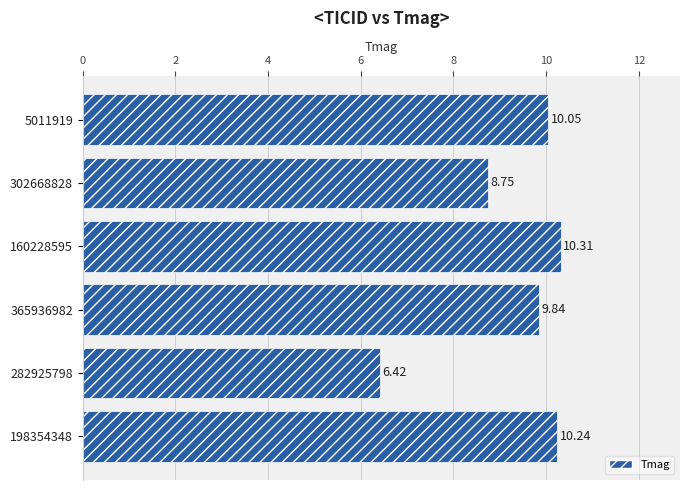

List the labels in order of value, largest first.

160228595, 198354348, 5011919, 365936982, 302668828, 282925798